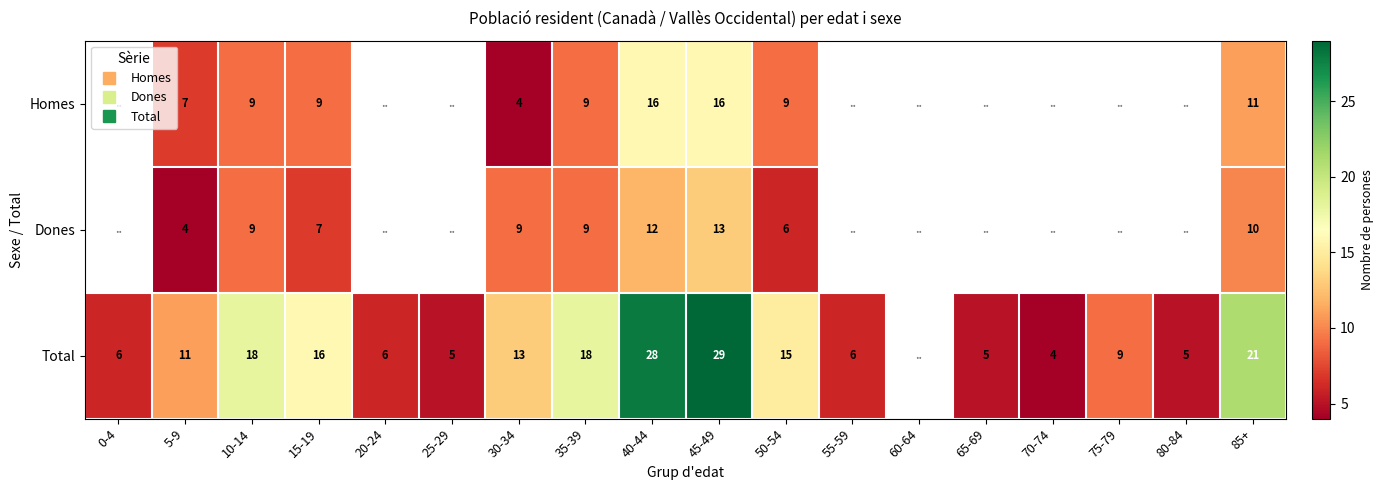

Which series has the largest range (max minus min)?

Total